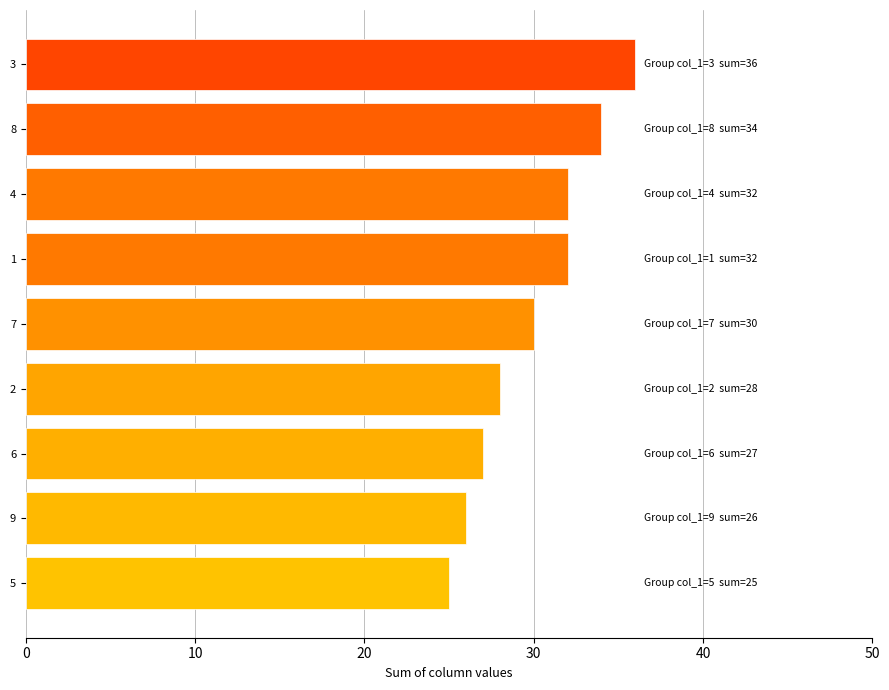

Read the value at 3, to the nearest 5.

35